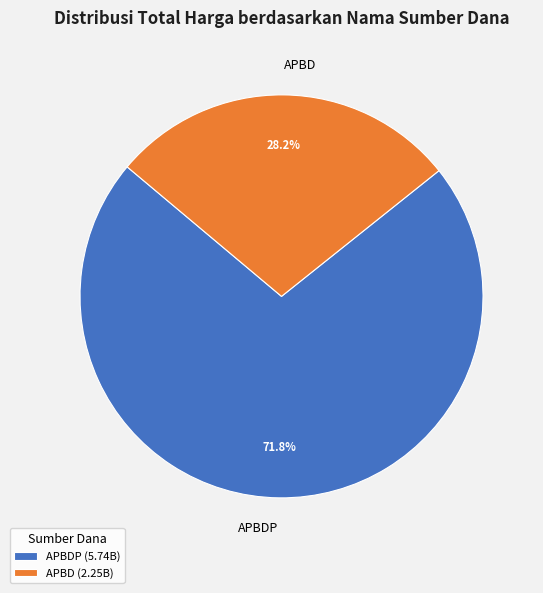

To the nearest percent, what is the difference between the largest and smallest slice percentages?

44%